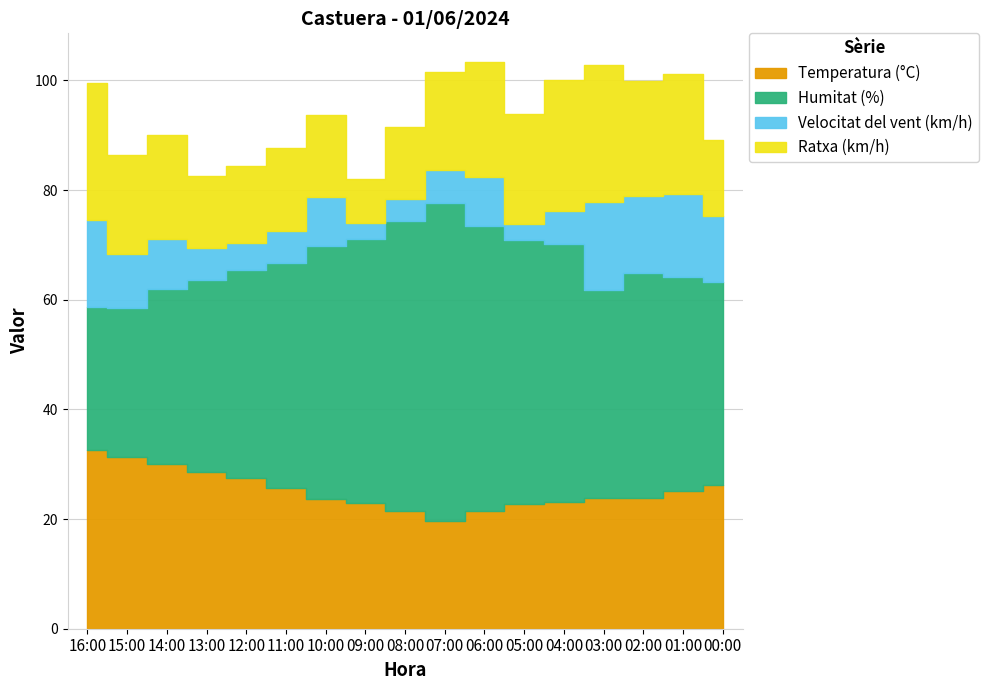

What is the smallest value displayed?

3.0